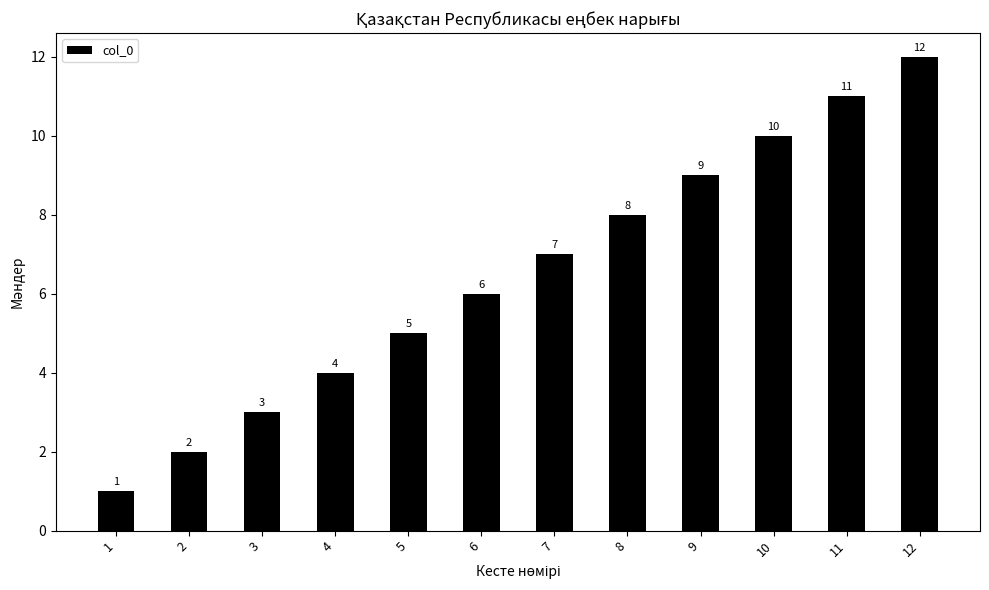

Which label corresponds to the largest value in the chart?

12